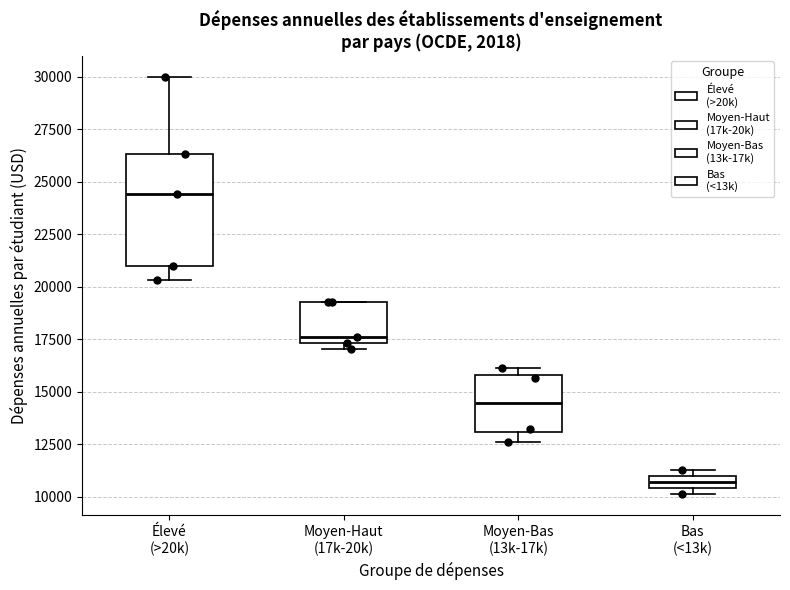

Comparing the boxes themselves (not the whiskers), which one is the tallest?

Élevé (>20k)